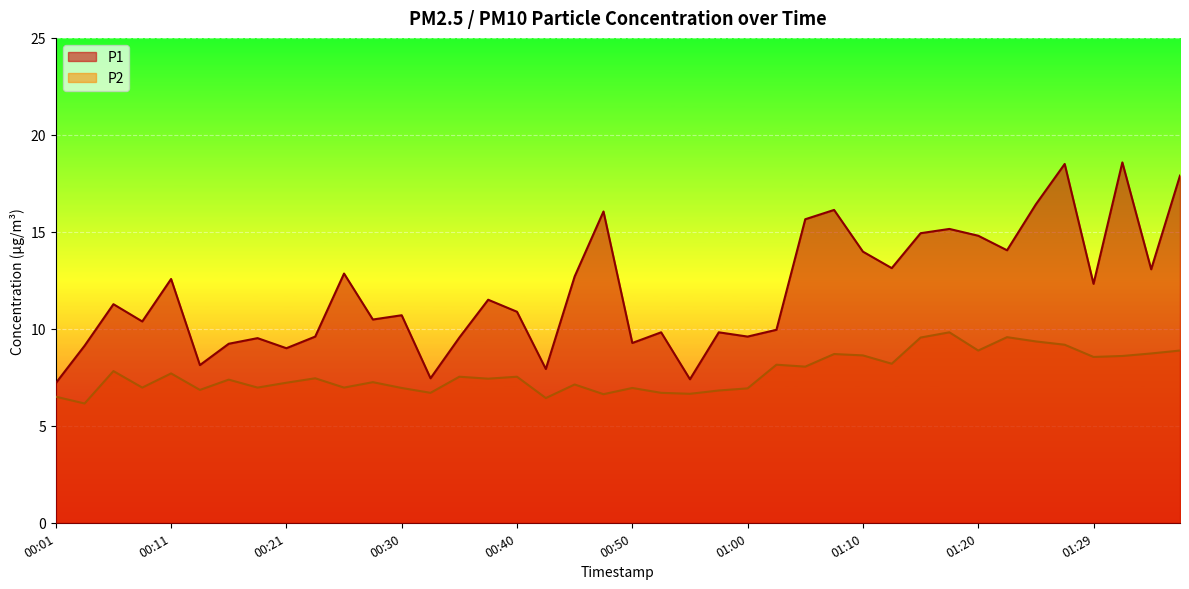

Read the P2 value at 01:17.

9.8